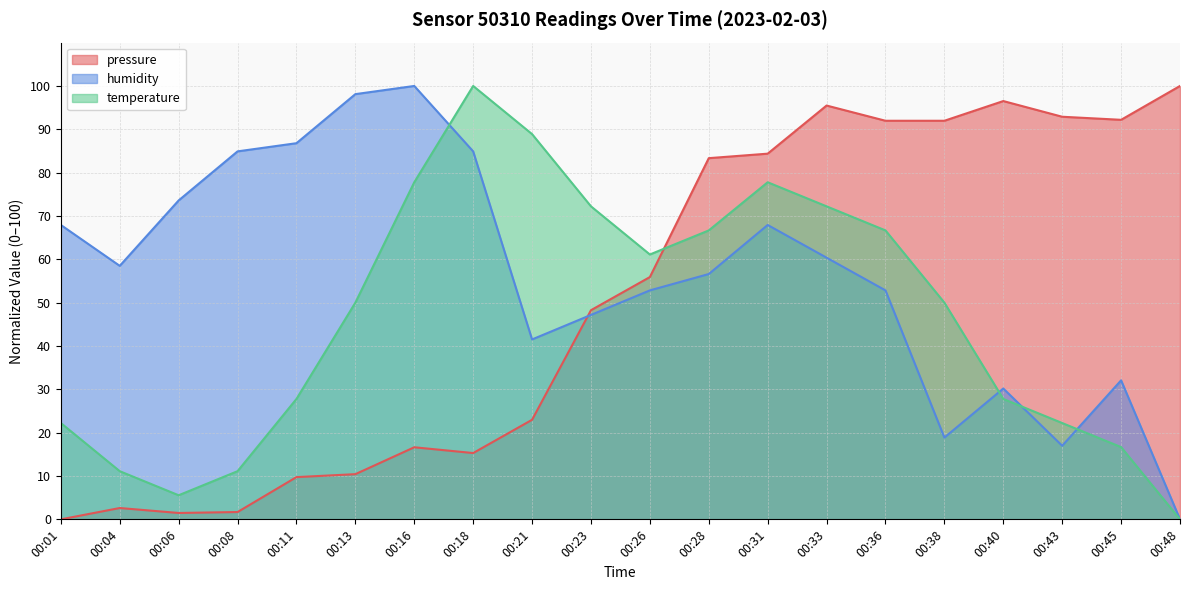

At which label is humidity closest to 50?

00:23